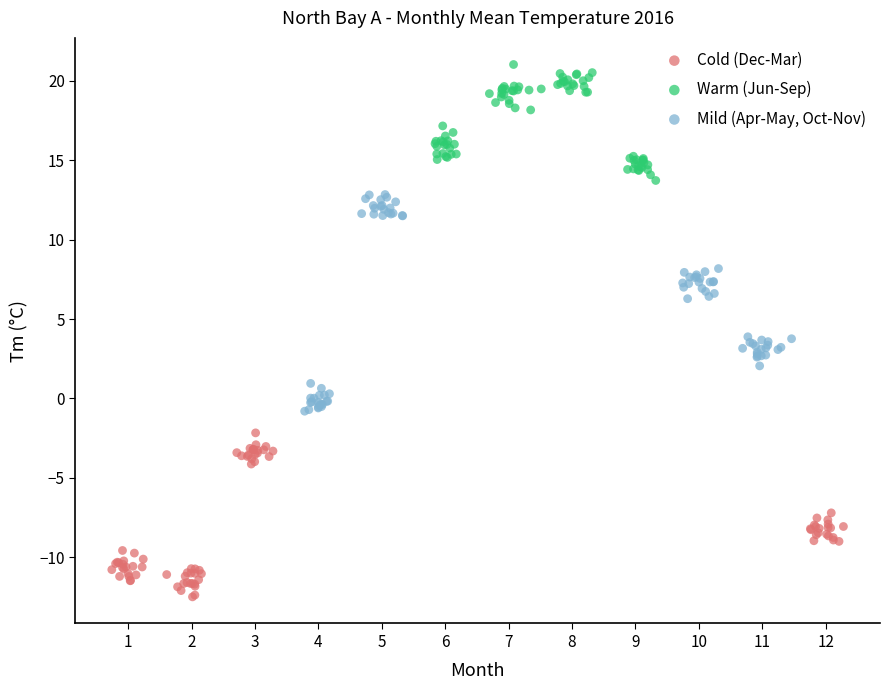

Which series reaches the minimum Y coordinate?

Cold (Dec-Mar)